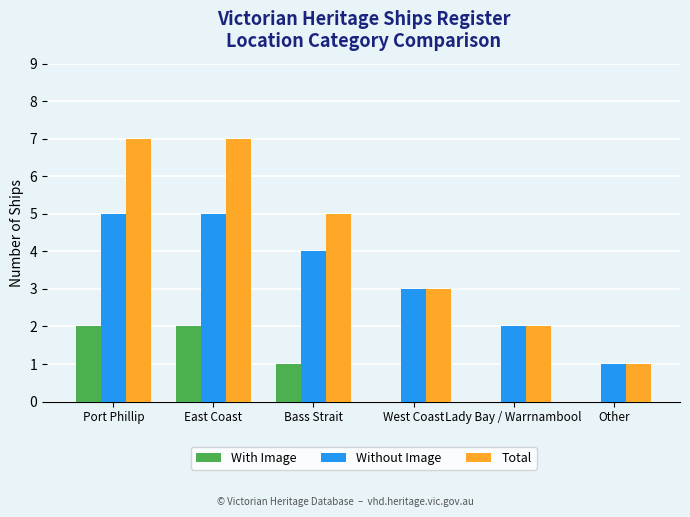

What is the maximum value shown in the chart?

7